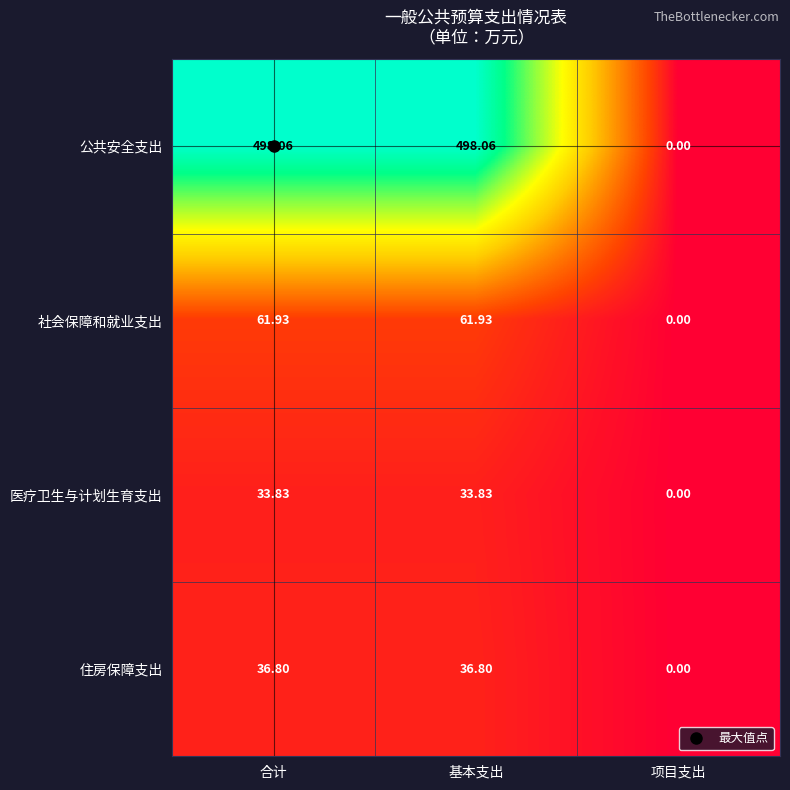

Which category has the lowest value across all series?

项目支出